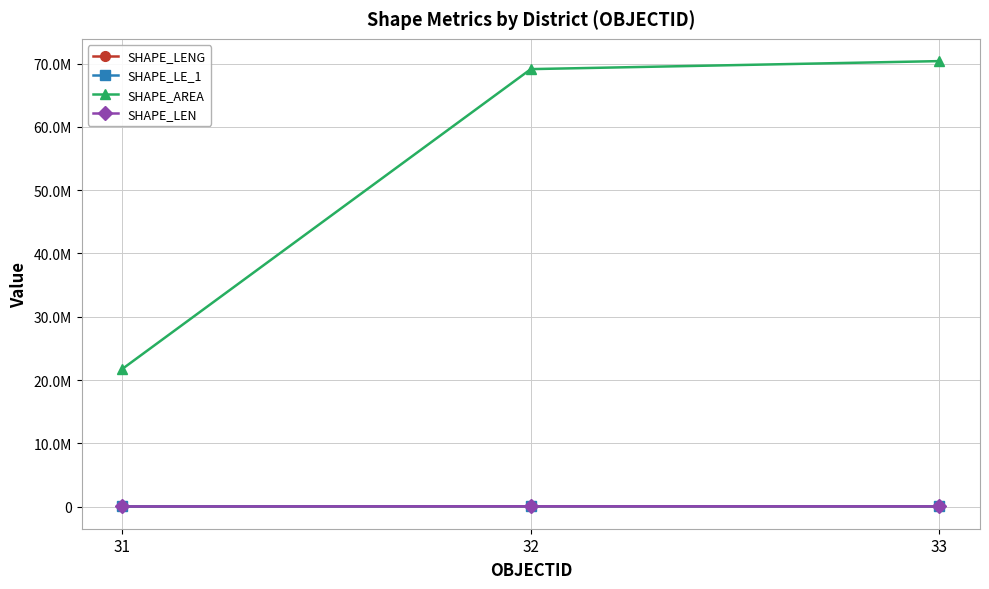

Does the chart have visible grid lines?

Yes